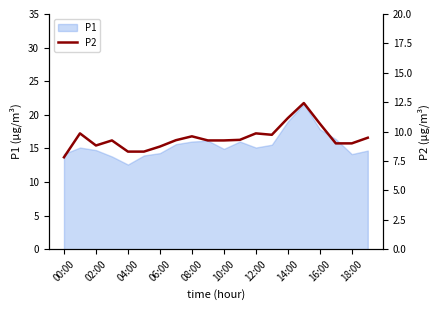

At which label does P1 reach its minimum?

04:00